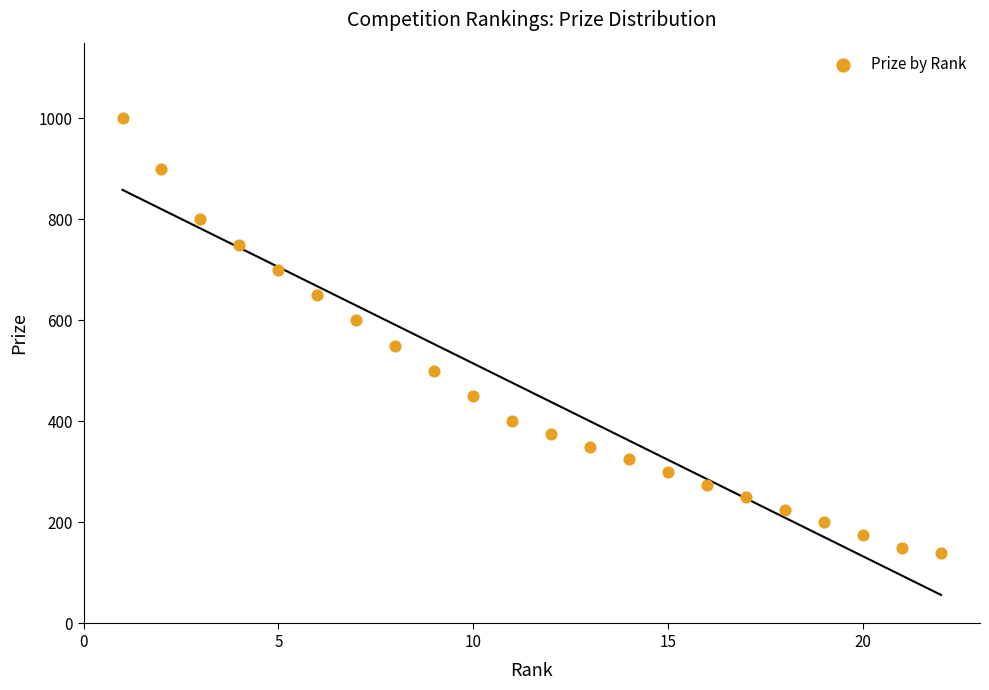

What is the range of Y values (max minus min)?

860